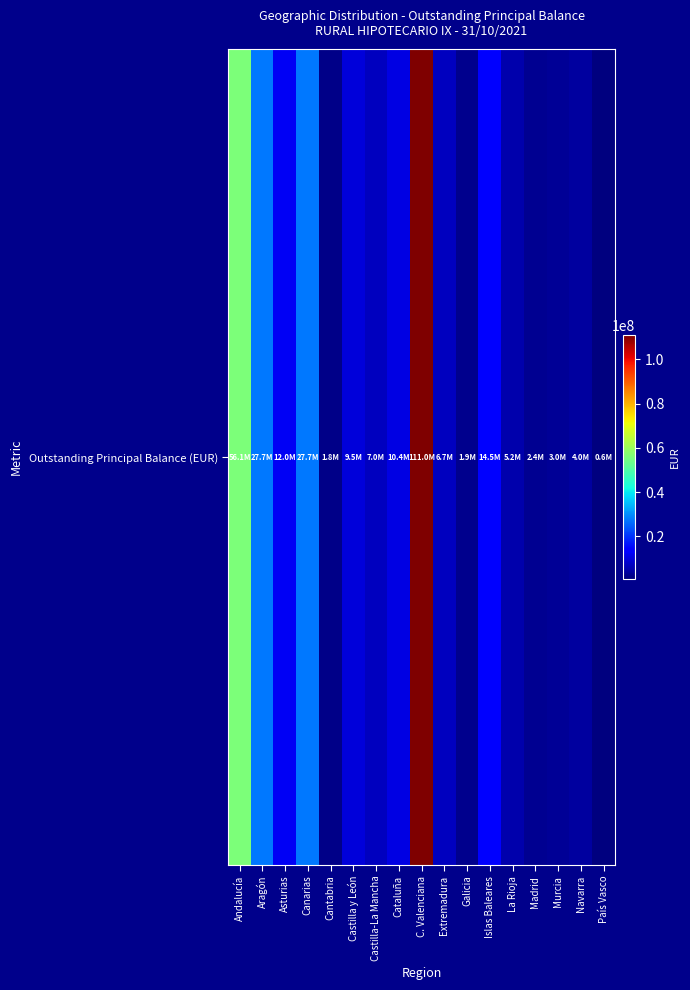

Reading right to left, list all the values displayed in this chart.

630351.4	4009114.9	2989716.3	2436177.8	5247632.8	14487967.4	1926954.4	6693515.2	110974409.5	10353960.5	7027637.4	9474100.2	1766975.3	27656270.1	12012486.4	27703993.9	56136715.0